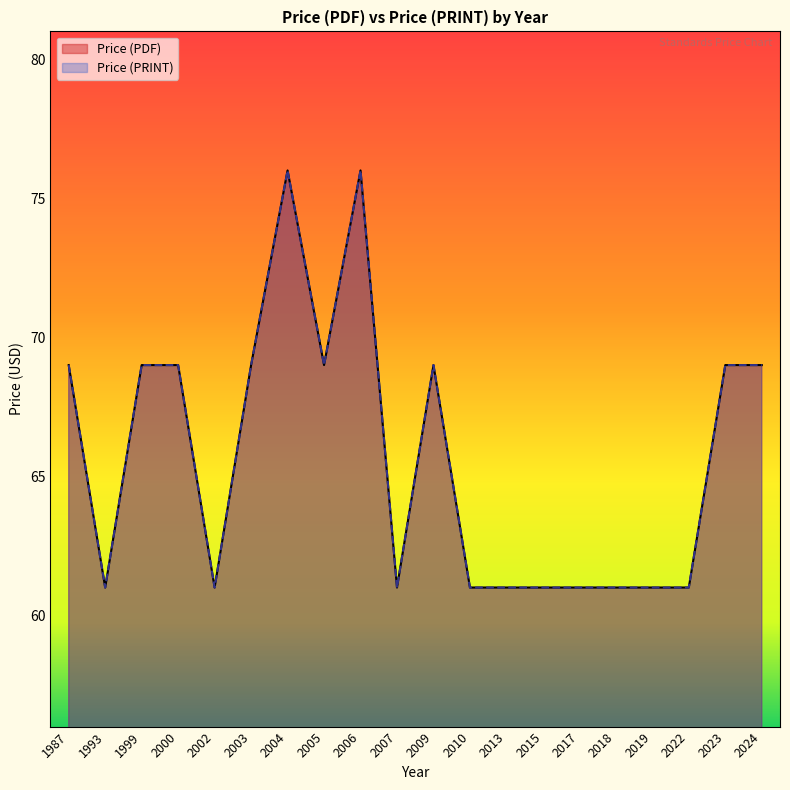

At which label is Price (PRINT) closest to 68?

1987